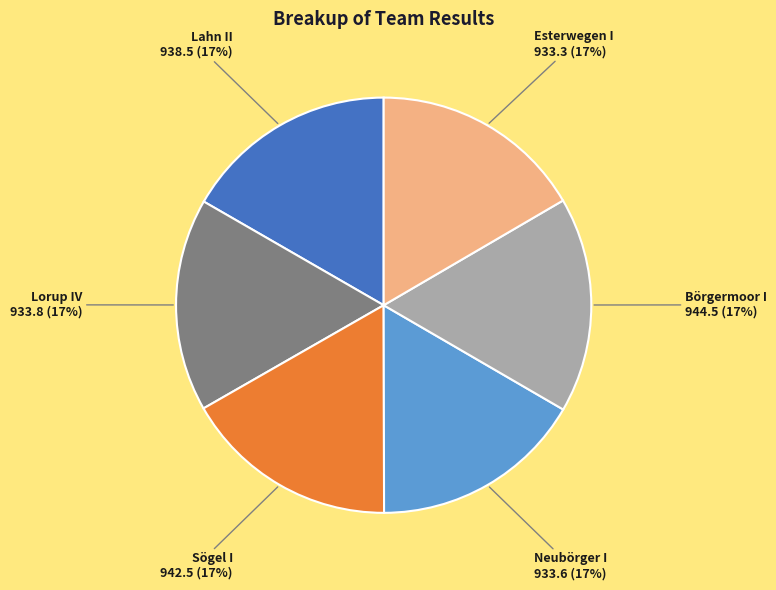

How many slices are in this pie chart?

6